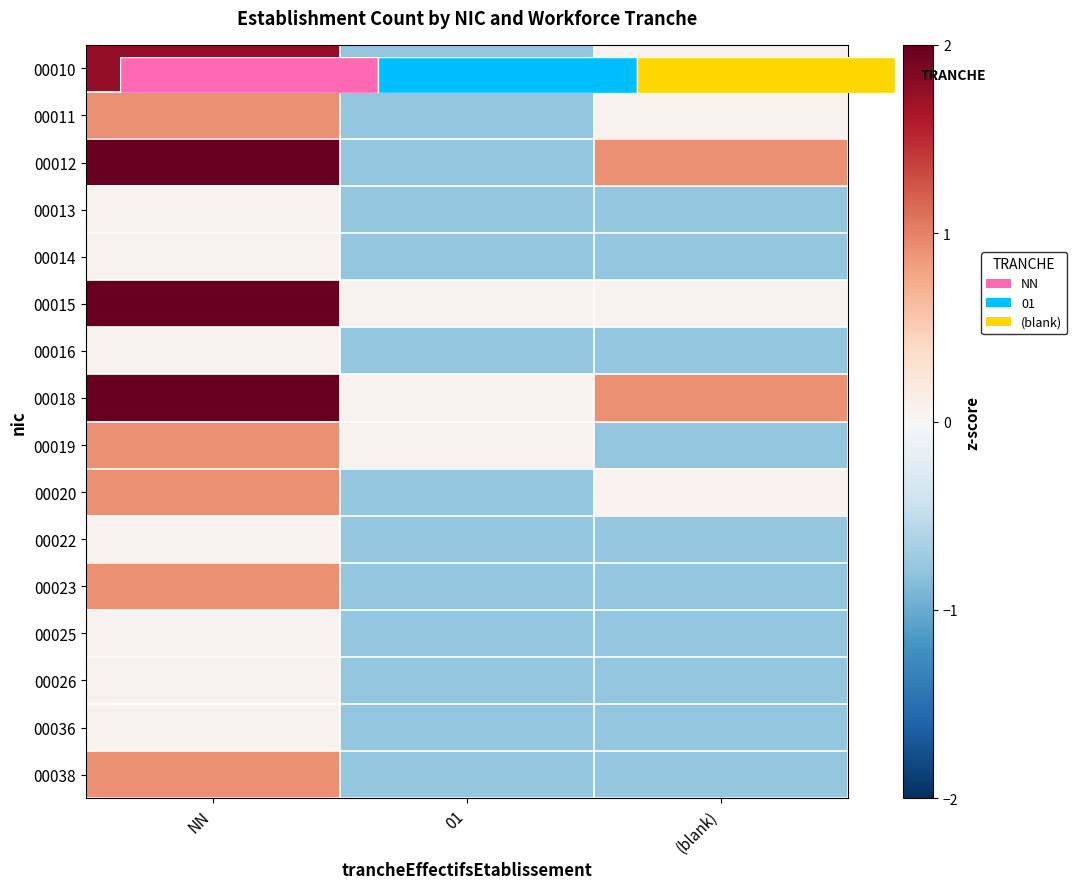

Which has a higher value, (blank) or NN?

NN